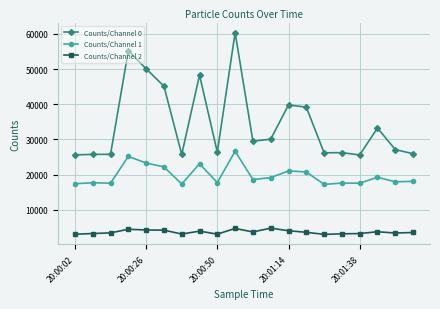

True or false: Counts/Channel 2 has more than 2 points higher than both neighbors.

True